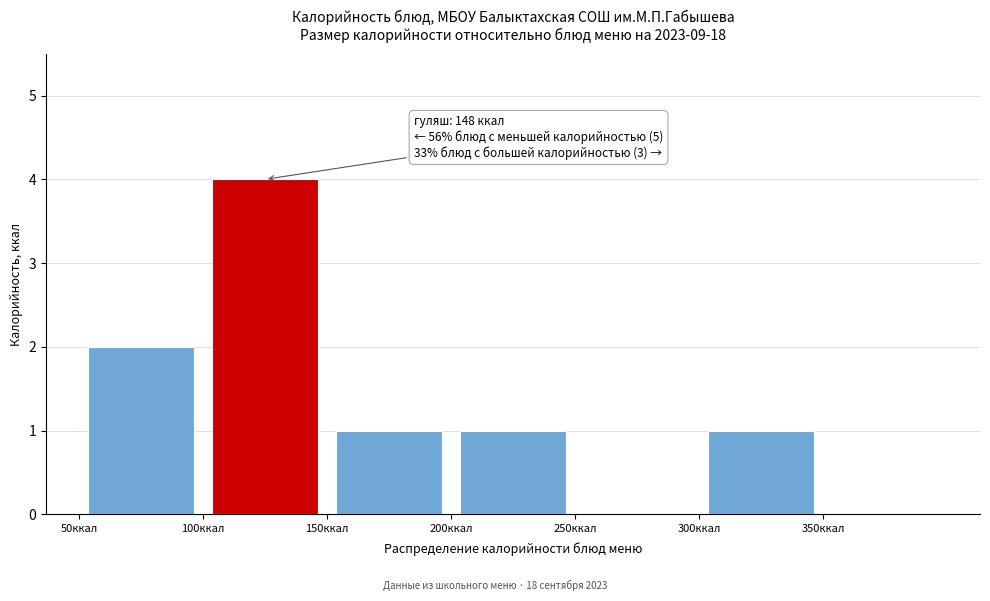

Which range on the x-axis has the tallest bar?

100 to 150